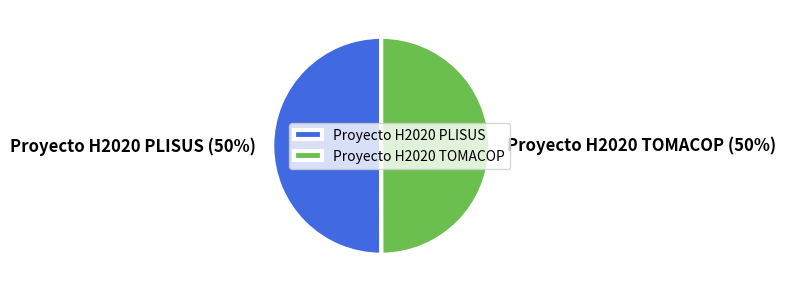

Is it true that Proyecto H2020 PLISUS is 56% of the pie?

False